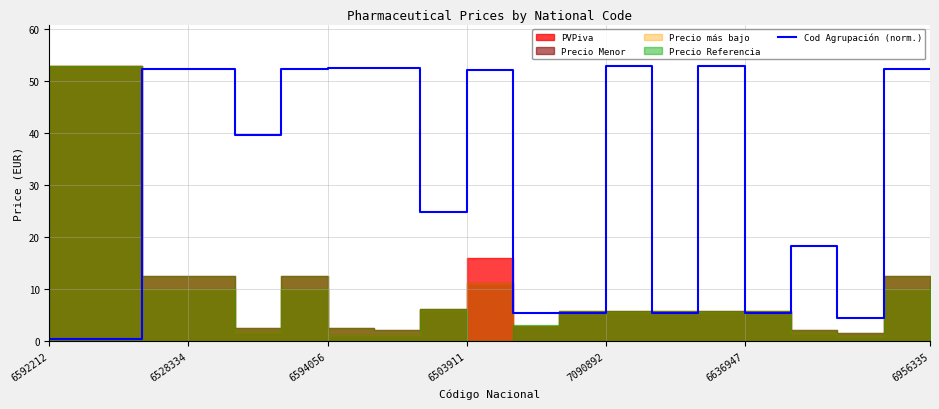

Where is Cod Agrupación (norm.) nearest to the value 26?

6503911